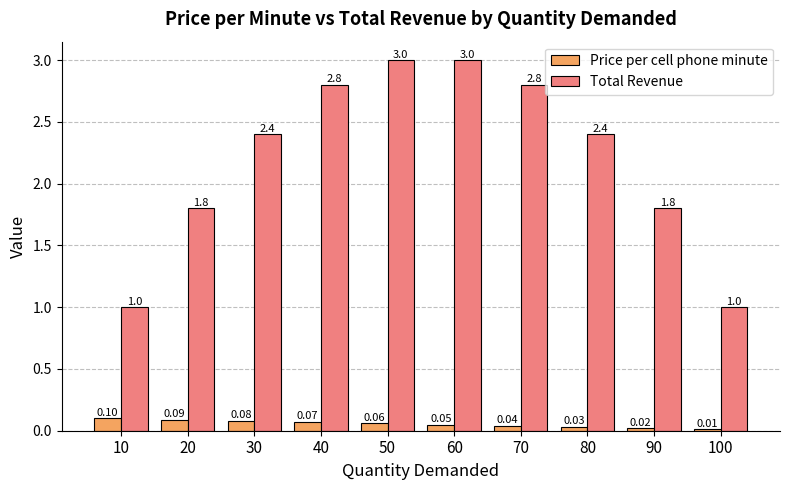

Which series changed the most between 40 and 70?

Price per cell phone minute